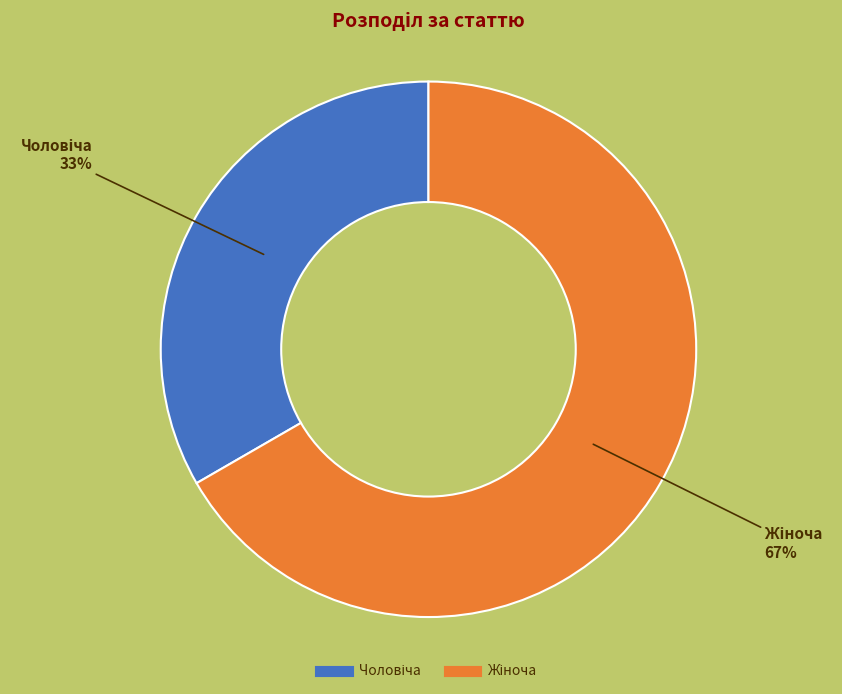

Does any single category account for the majority?

Yes